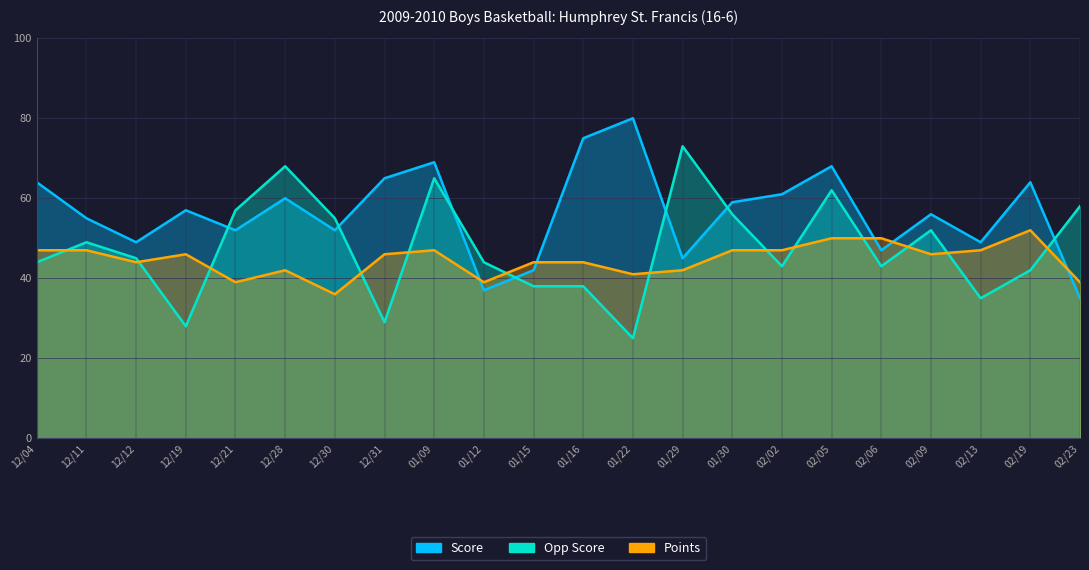

The value of Opp Score at 02/09 is 81. True or false?

False